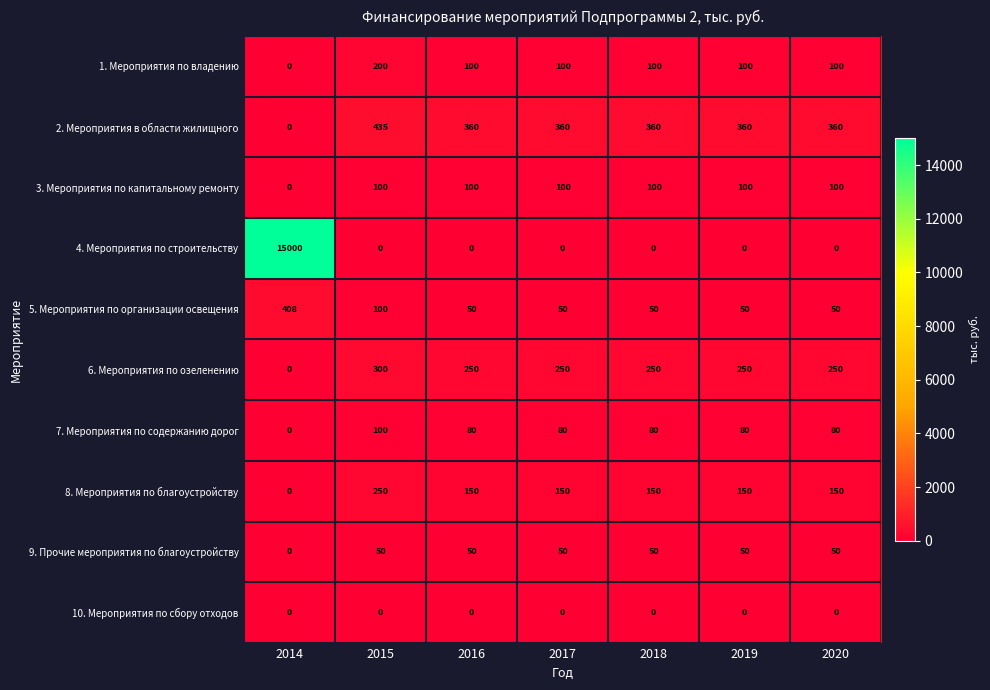

Which series has the widest spread of values?

4. Мероприятия по строительству